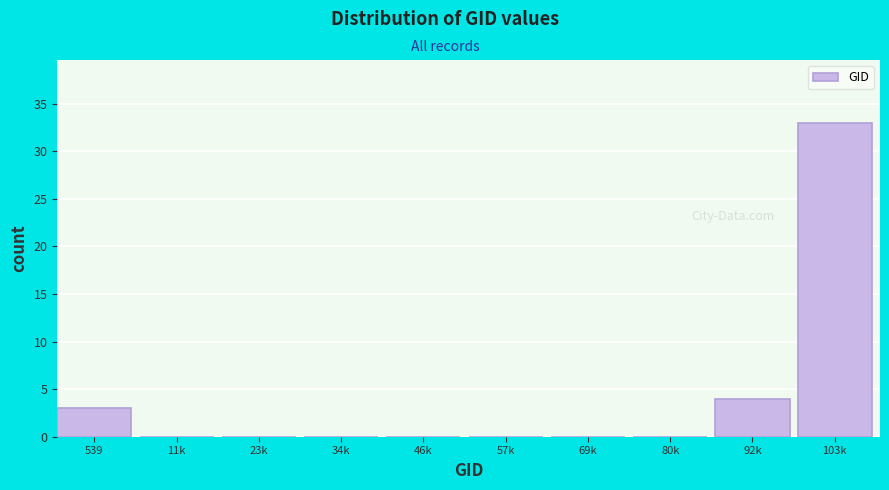

Reading left to right, extract all data points from this chart.

539=3	11k=0	23k=0	34k=0	46k=0	57k=0	69k=0	80k=0	92k=4	103k=33